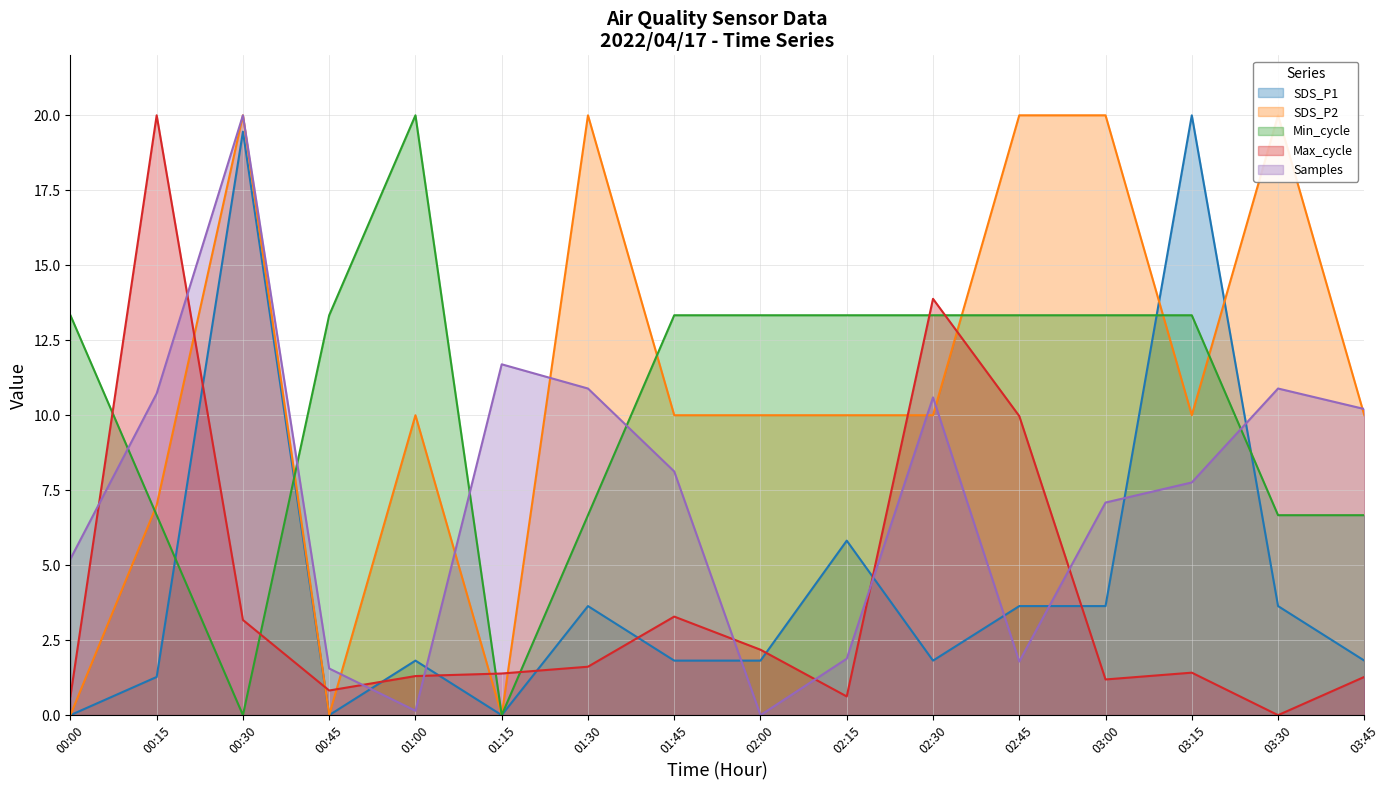

What is the difference between the maximum and second lowest values in the Max_cycle series?

19.4